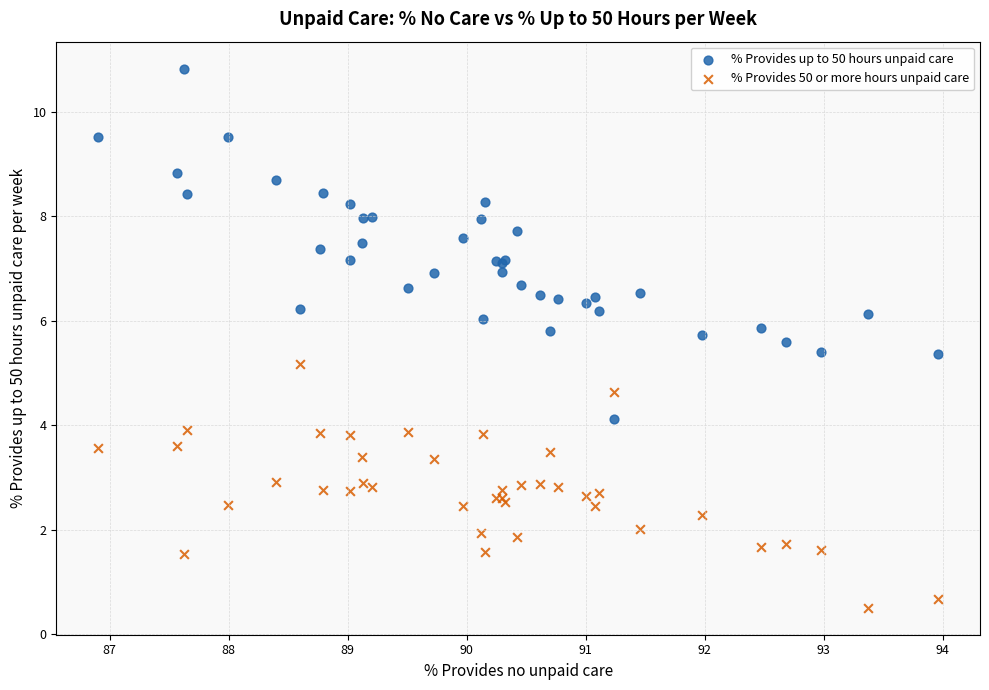

Across all series, what Y value is closest to 5?

5.2